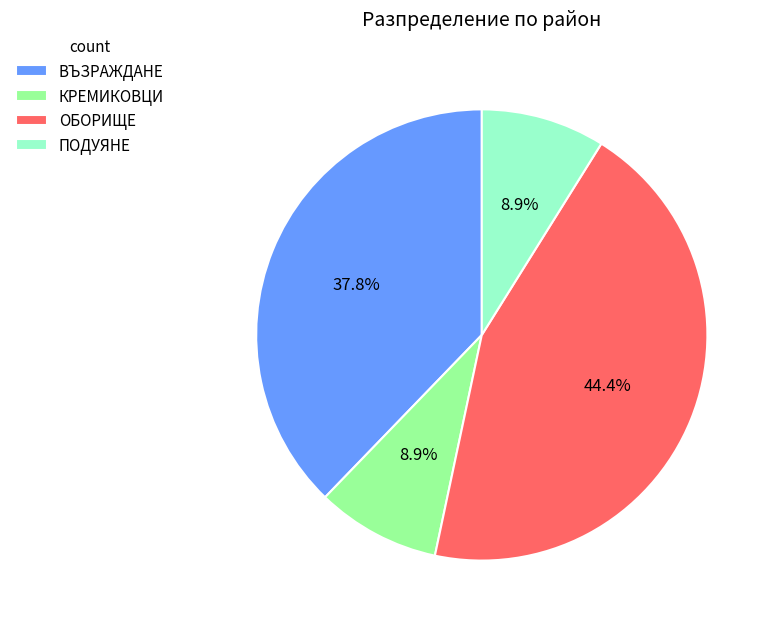

Approximately how many times larger is the value at ОБОРИЩЕ compared to ПОДУЯНЕ?

5.0